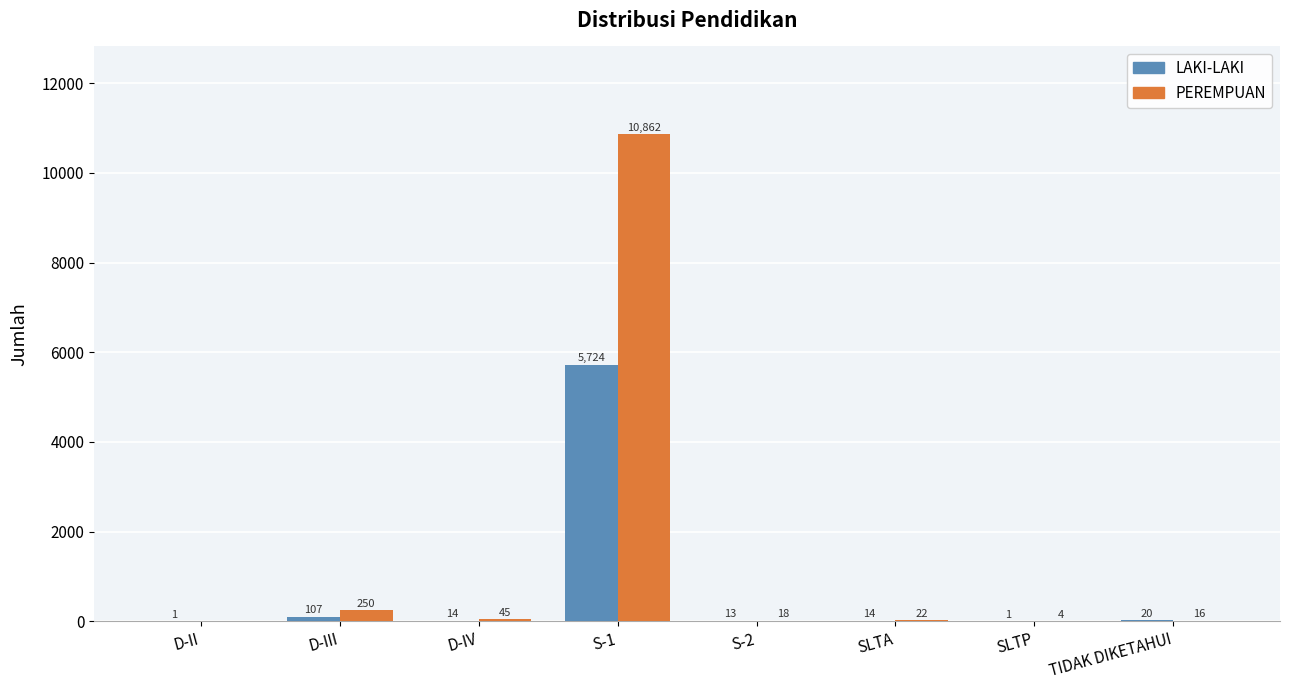

Where is LAKI-LAKI nearest to the value 2862?

D-III